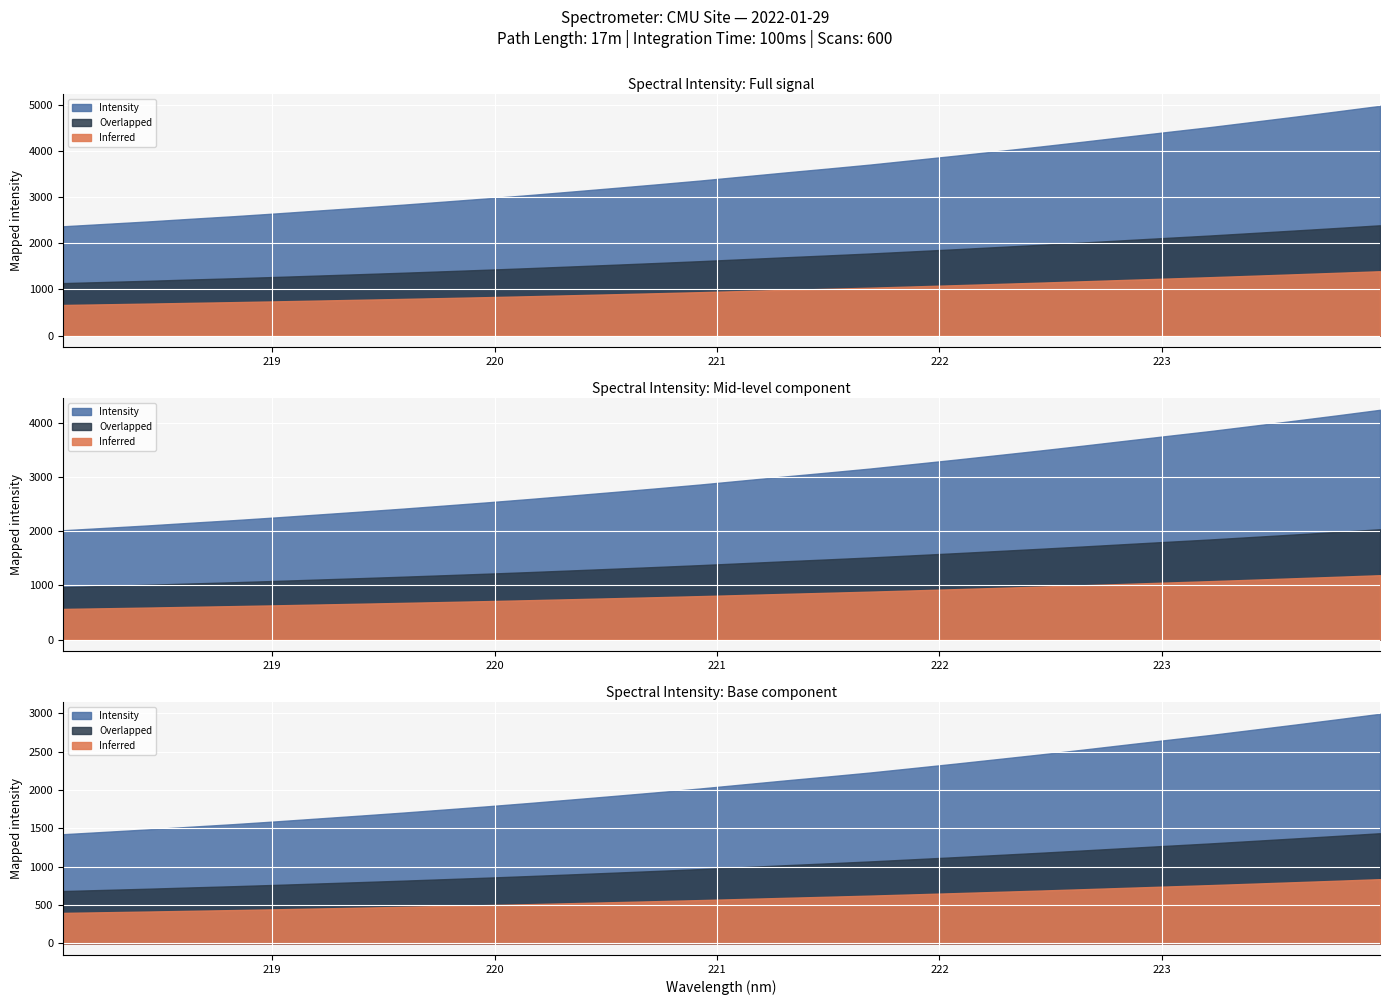

Is it true that the value at 218.8244 is 2589.6?

True